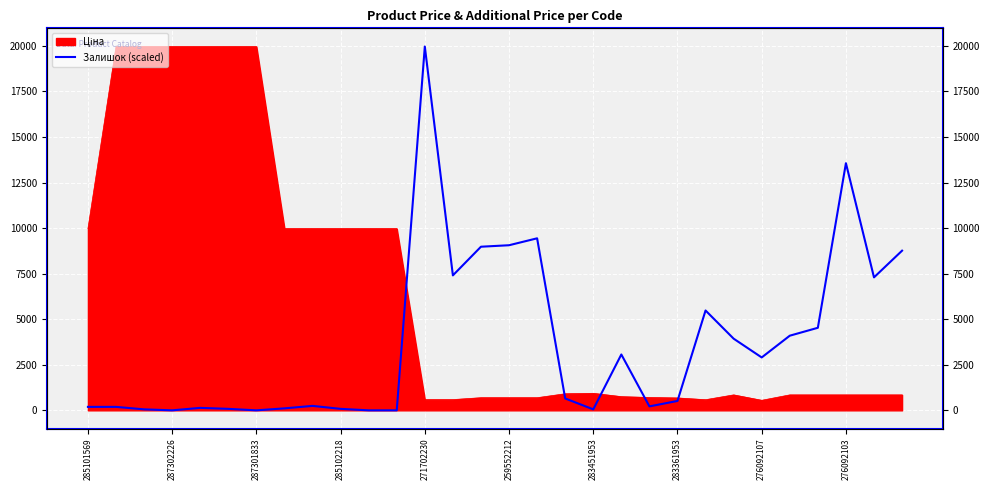

The chart shows a value of 217.0 at 20. True or false?

True